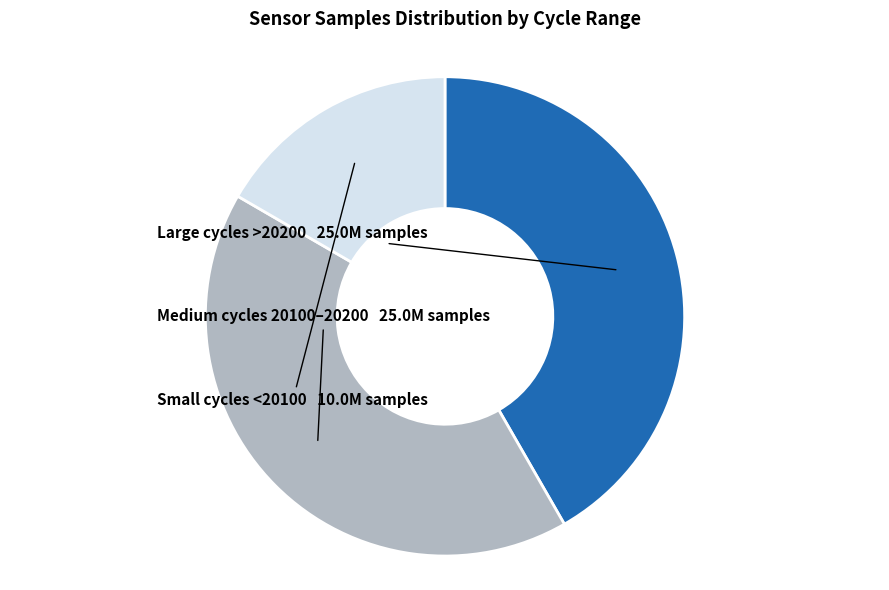

Does any single category account for the majority?

No